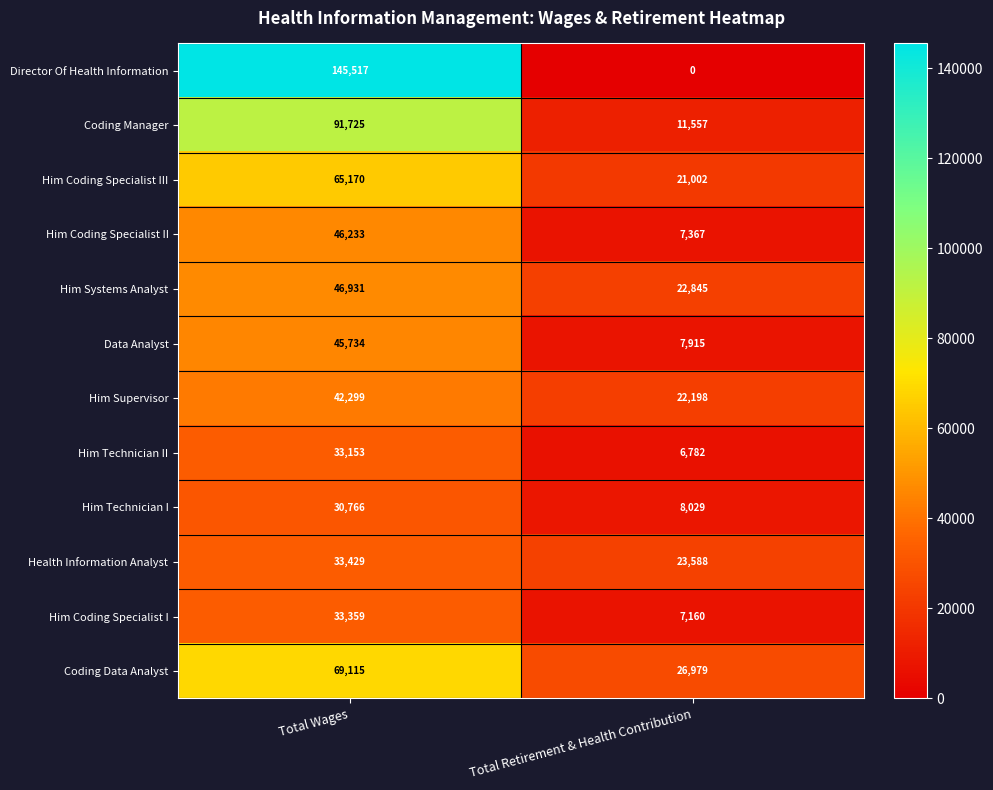

The Director Of Health Information series shows 145517 at Total Wages. True or false?

True